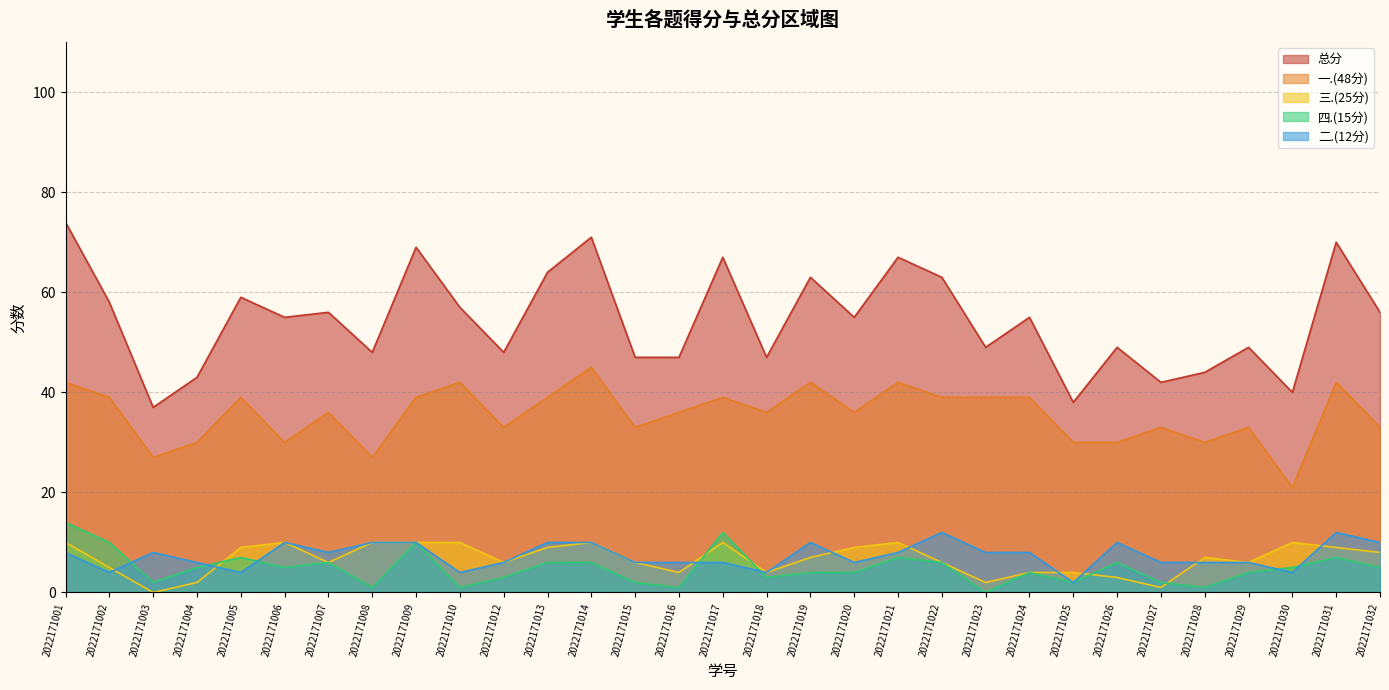

Which series has the widest spread of values?

总分